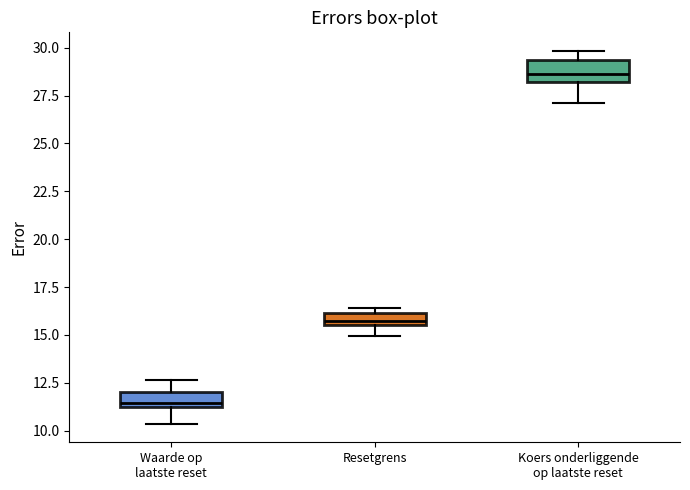

Where does the upper whisker of the box for Waarde op laatste reset end on the y-axis? The values are not printed on the chart, so give them approximately, as read against the axis.

12.5